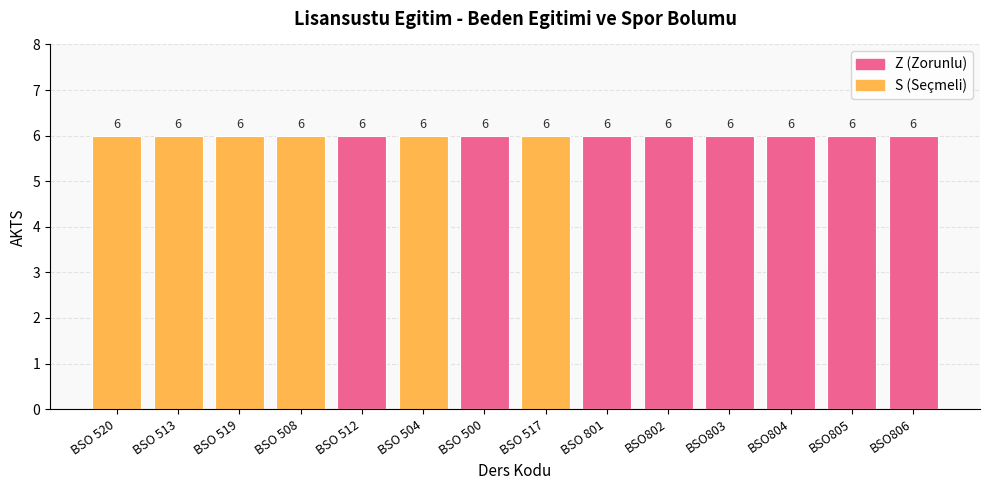

Rank the categories by Z (Zorunlu) value from lowest to highest.

BSO 520, BSO 513, BSO 519, BSO 508, BSO 504, BSO 517, BSO 512, BSO 500, BSO 801, BSO802, BSO803, BSO804, BSO805, BSO806